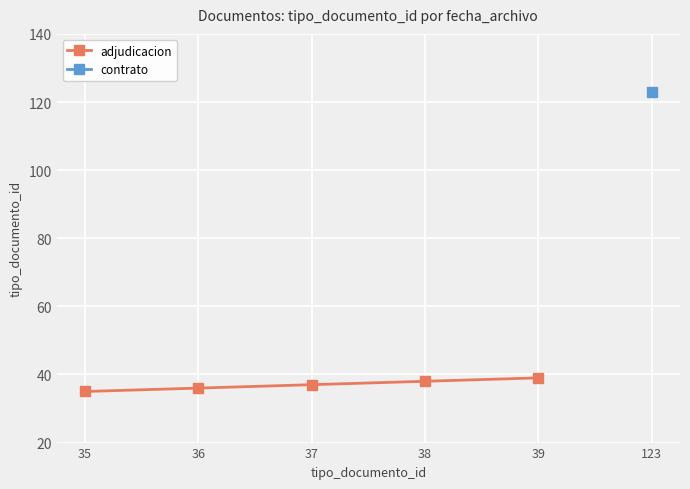

What is the change in value from 37 to 38?

+1